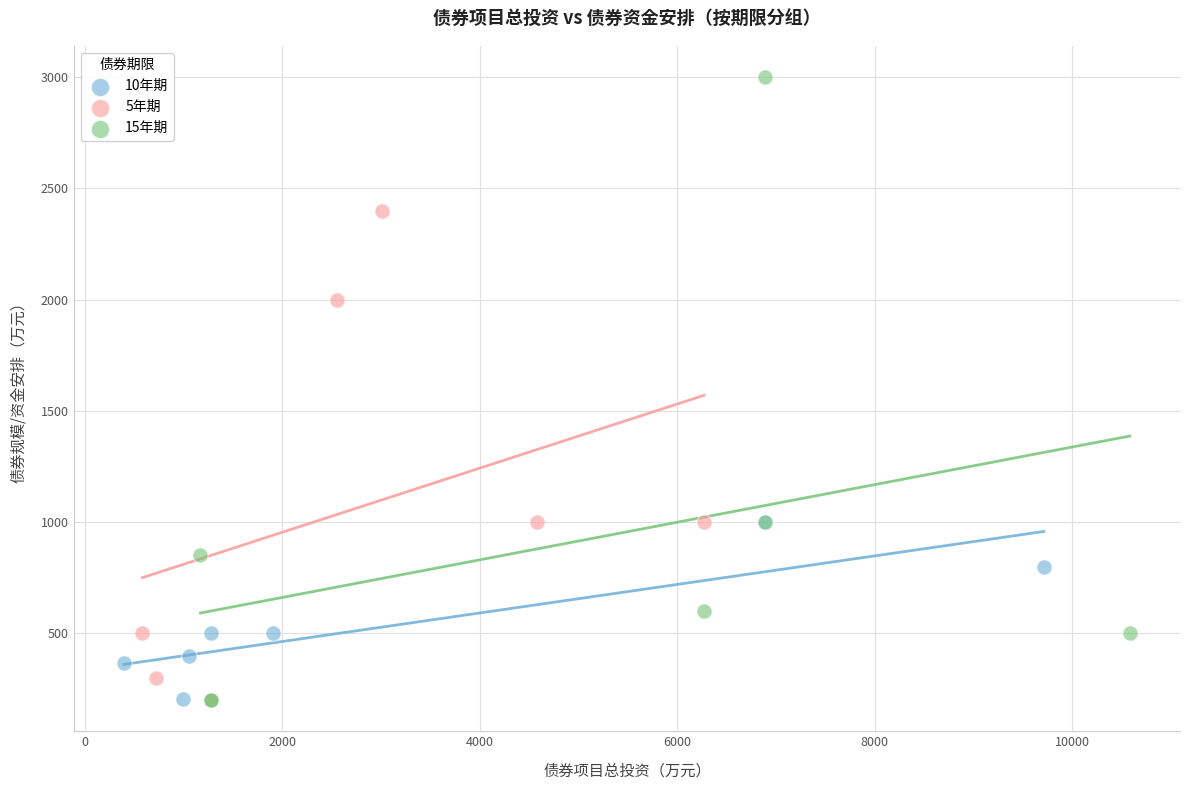

Which series has the widest spread of Y values?

15年期